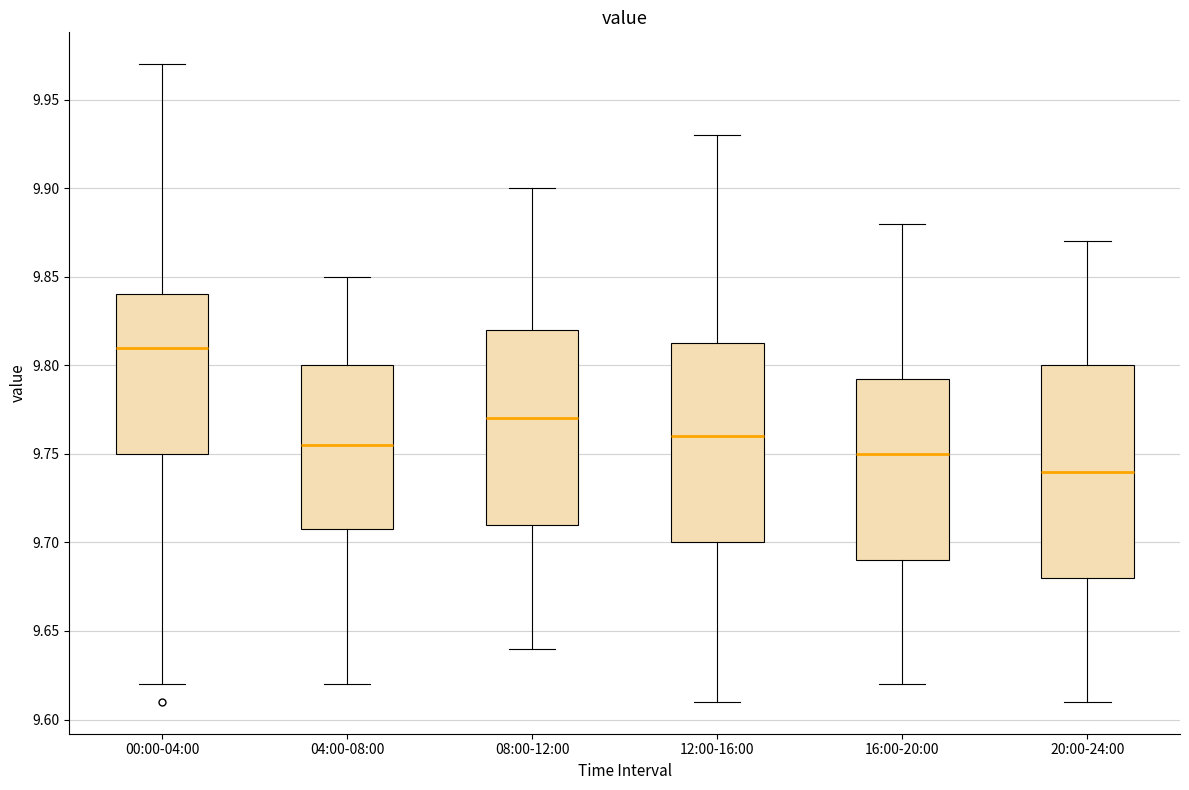

Which box has the lowest median line?

20:00-24:00